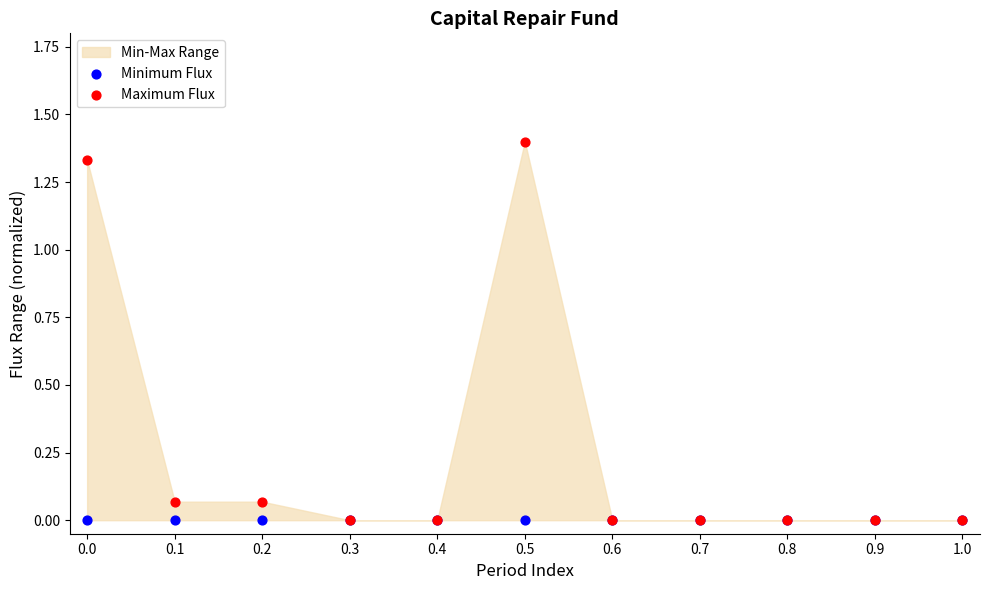

Which series contains the lowest Y value?

Minimum Flux